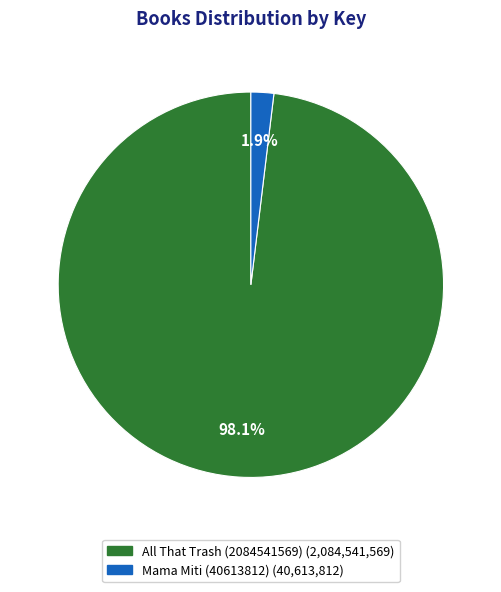

Rank the categories by value from lowest to highest.

Mama Miti (40613812), All That Trash (2084541569)